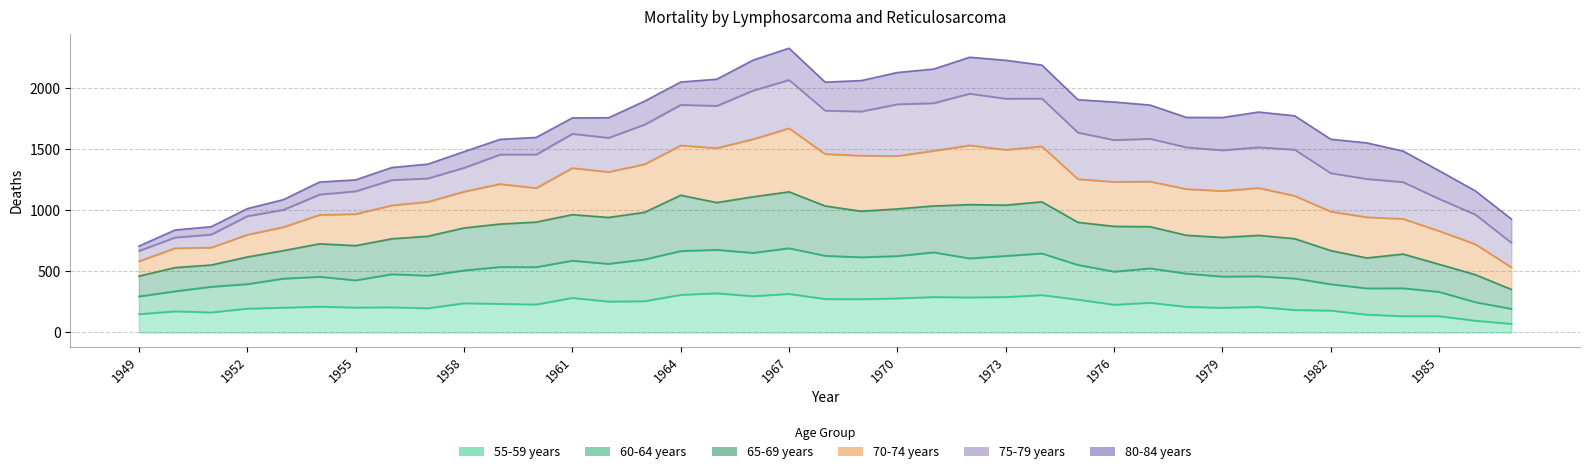

Between 1965 and 1957, which is larger?

1965